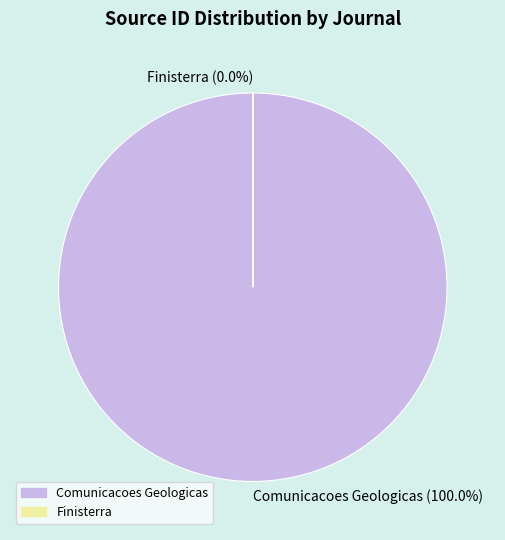

What is the change in value from Comunicacoes Geologicas to Finisterra?

-21100169191